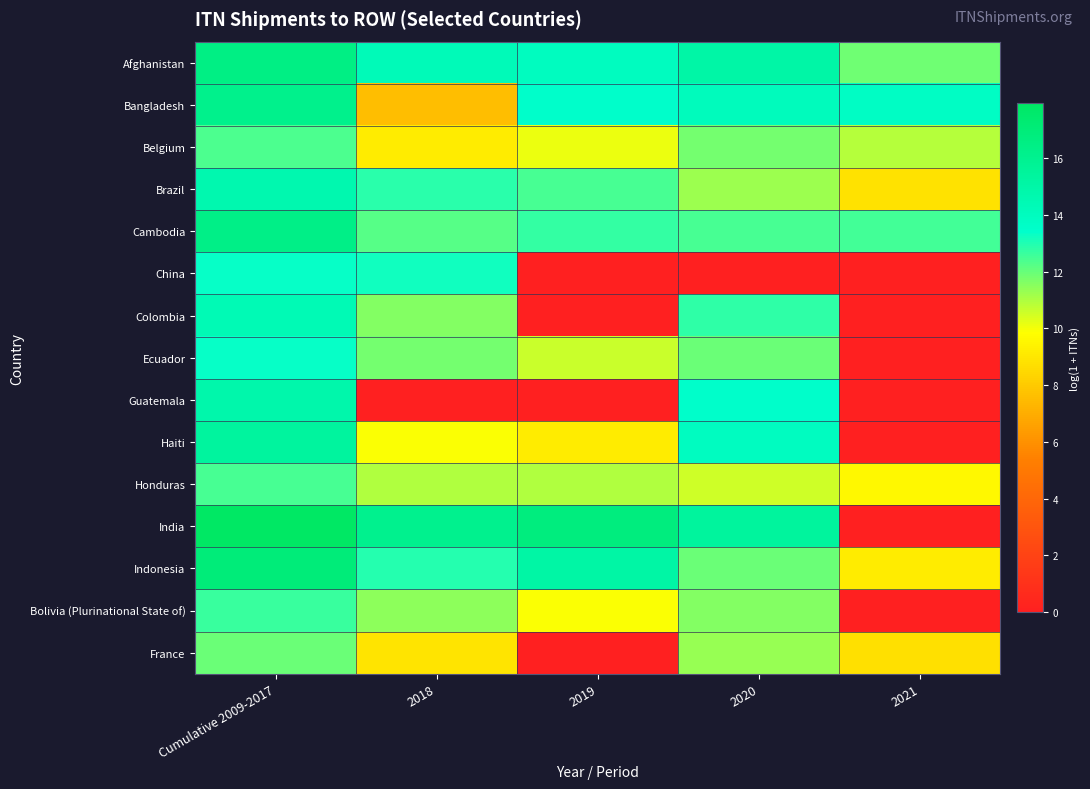

Count the number of data series in this chart.

15